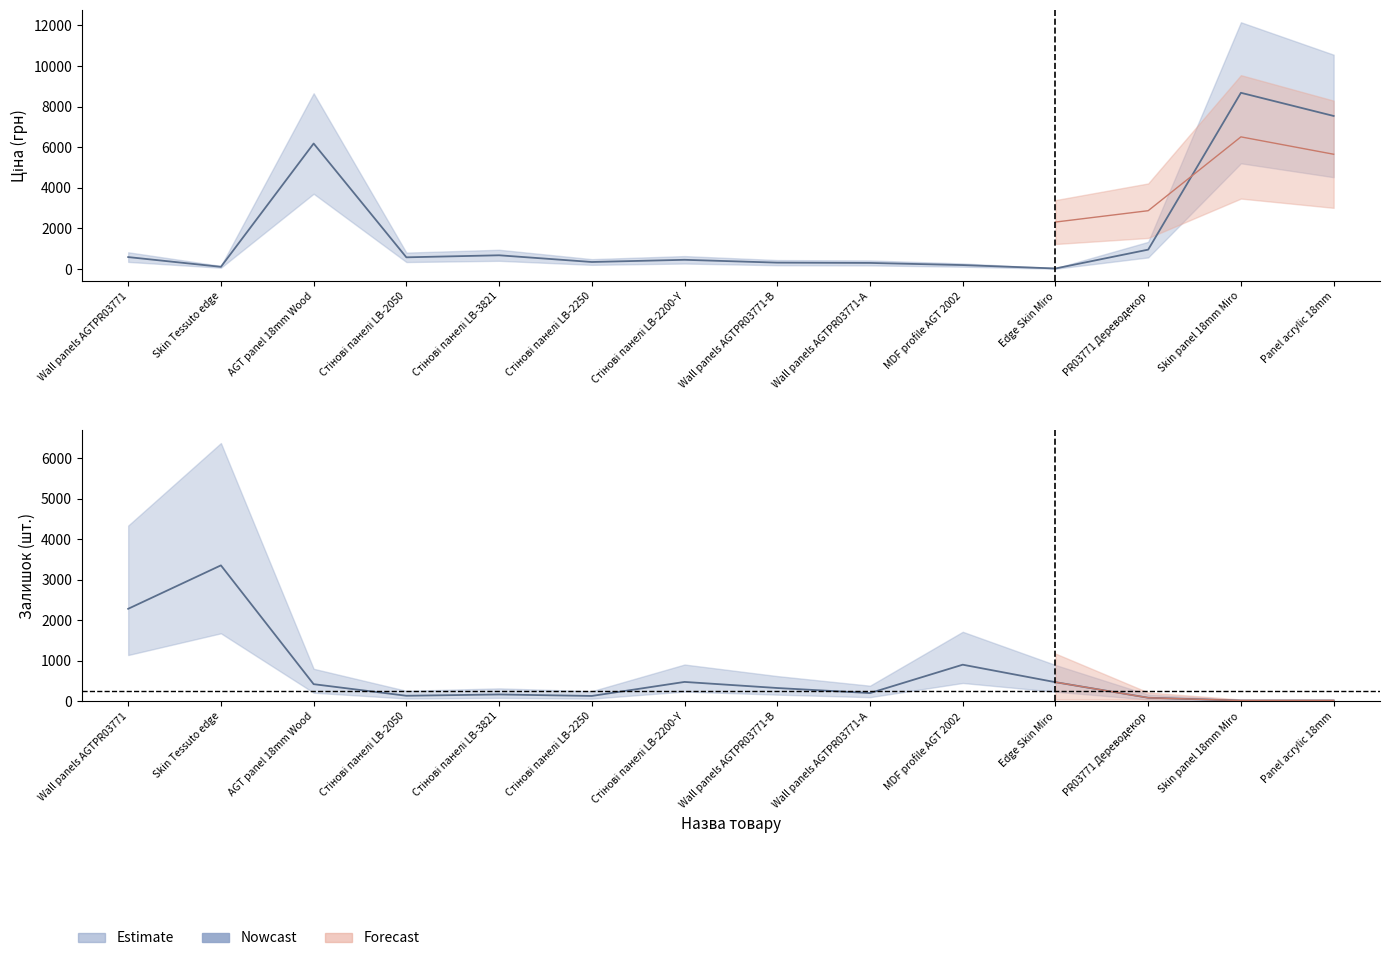

Which series has the largest range (max minus min)?

Ціна